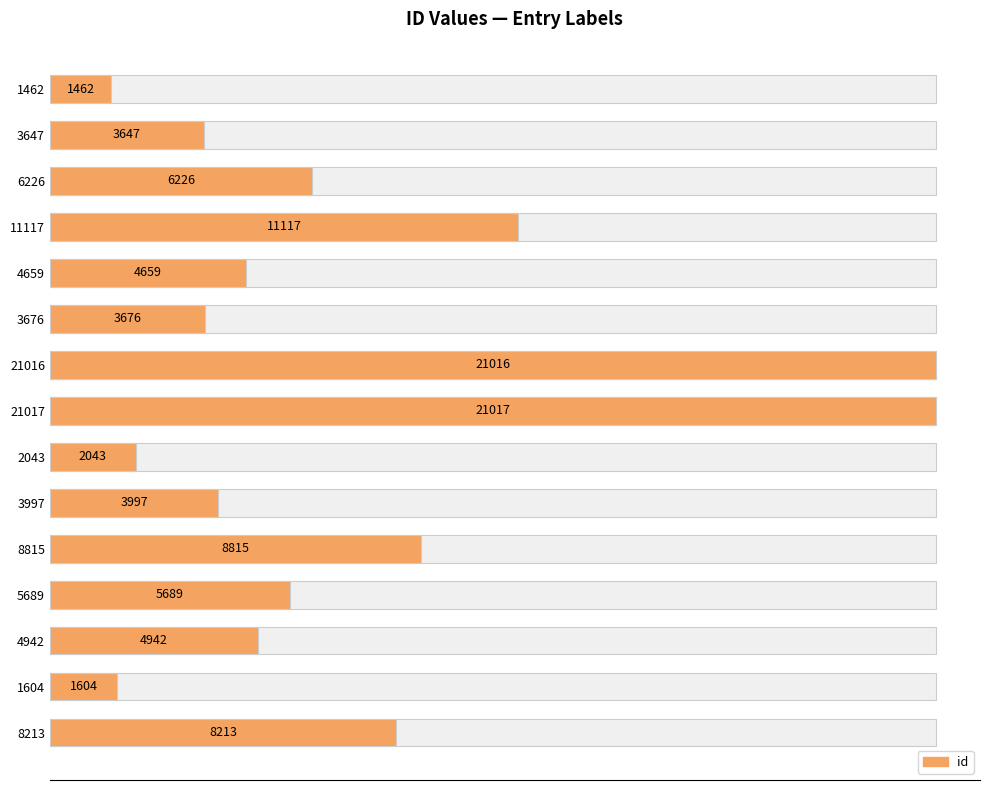

What is the average value?

7208